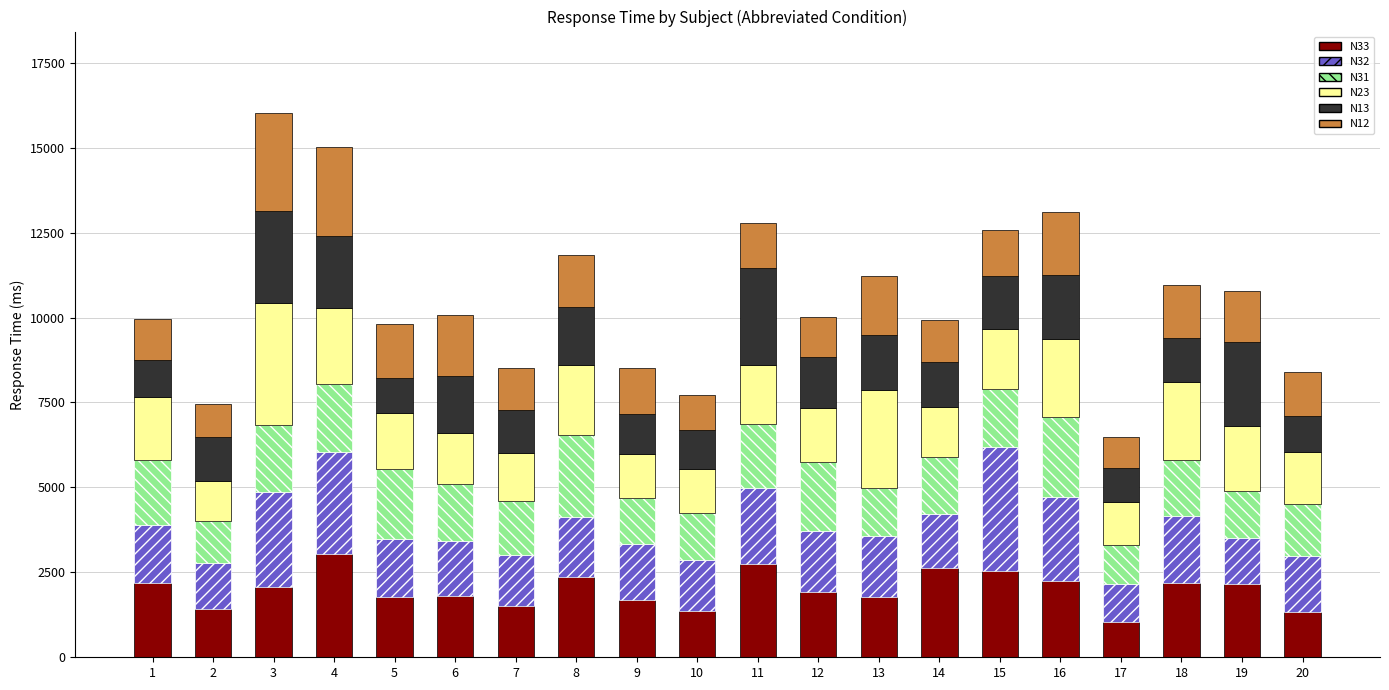

Are the bars grouped side by side (vs. stacked)?

No